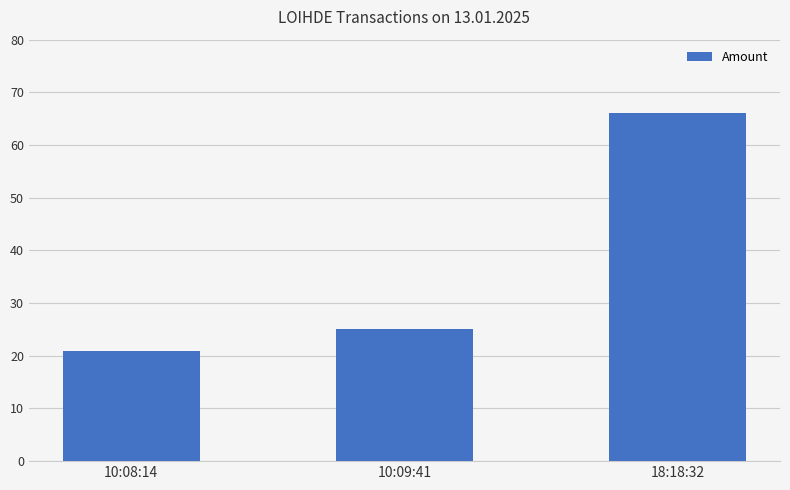

Are the bars grouped side by side (vs. stacked)?

No